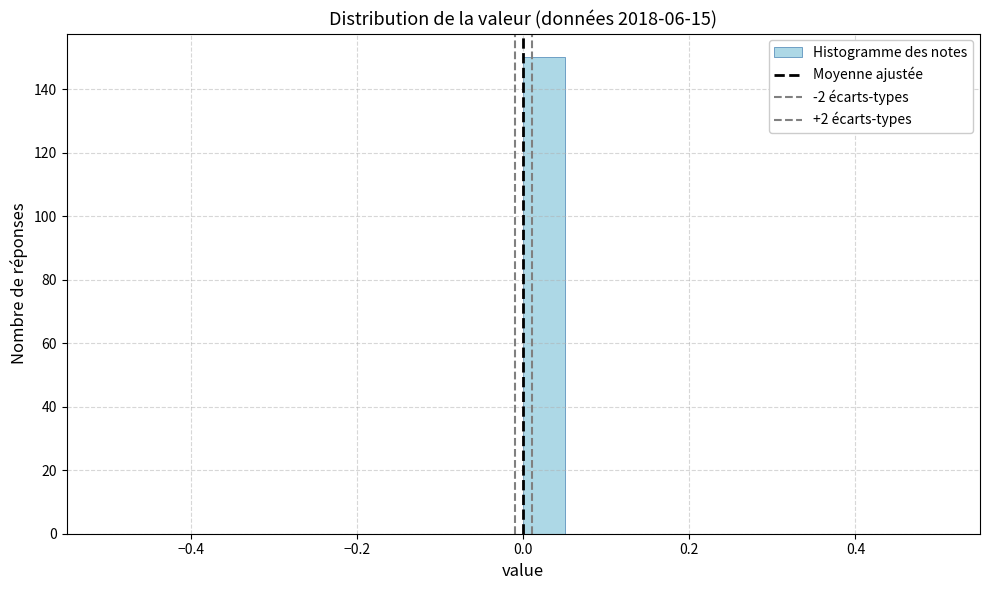

Around what value on the x-axis is the tallest bar? Give the approximate position of its centre, as read against the axis.

0.02